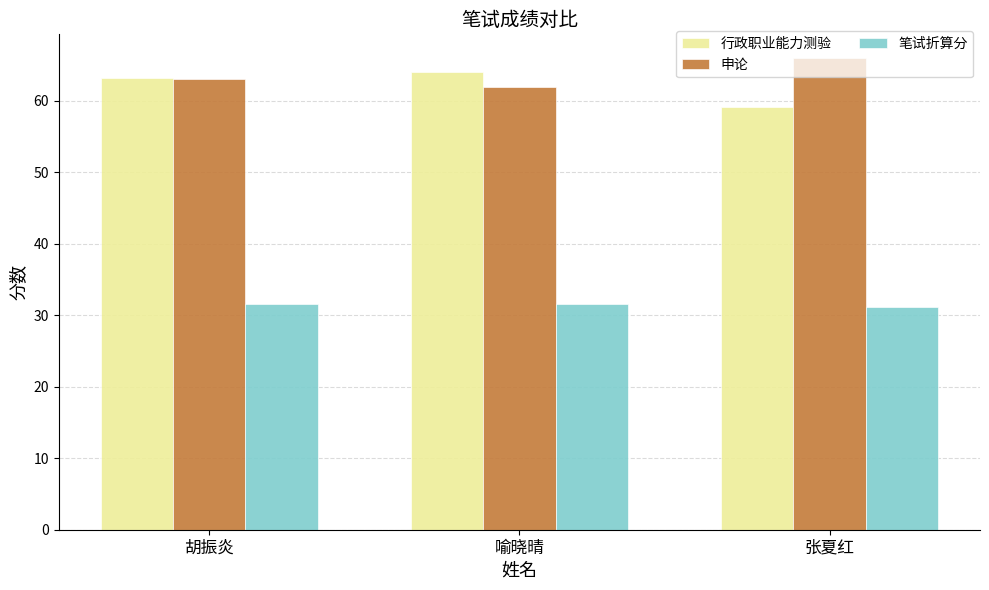

The 行政职业能力测验 series shows 63.2 at 胡振炎. True or false?

True